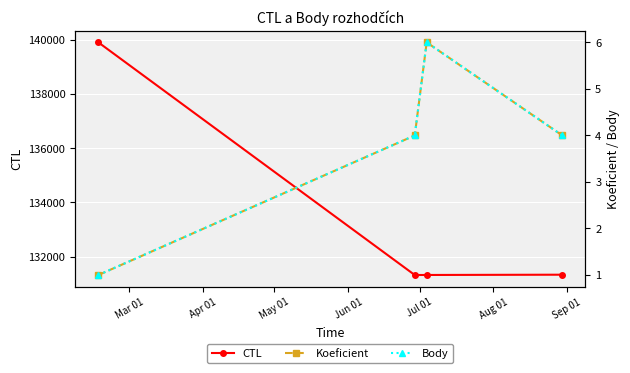

What is the sum of all CTL values?

533882